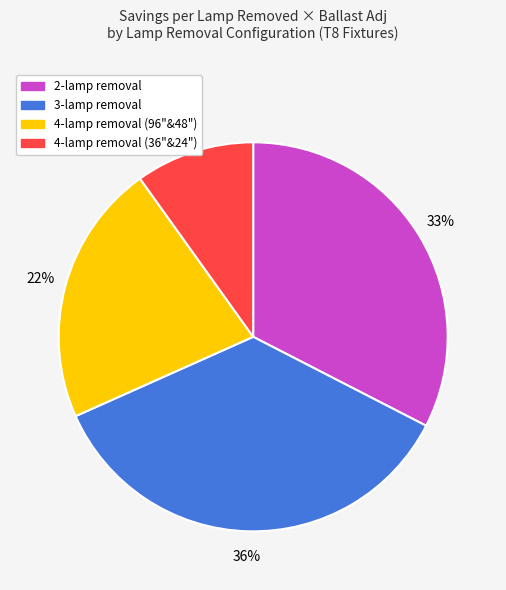

Is there a majority slice in this chart?

No